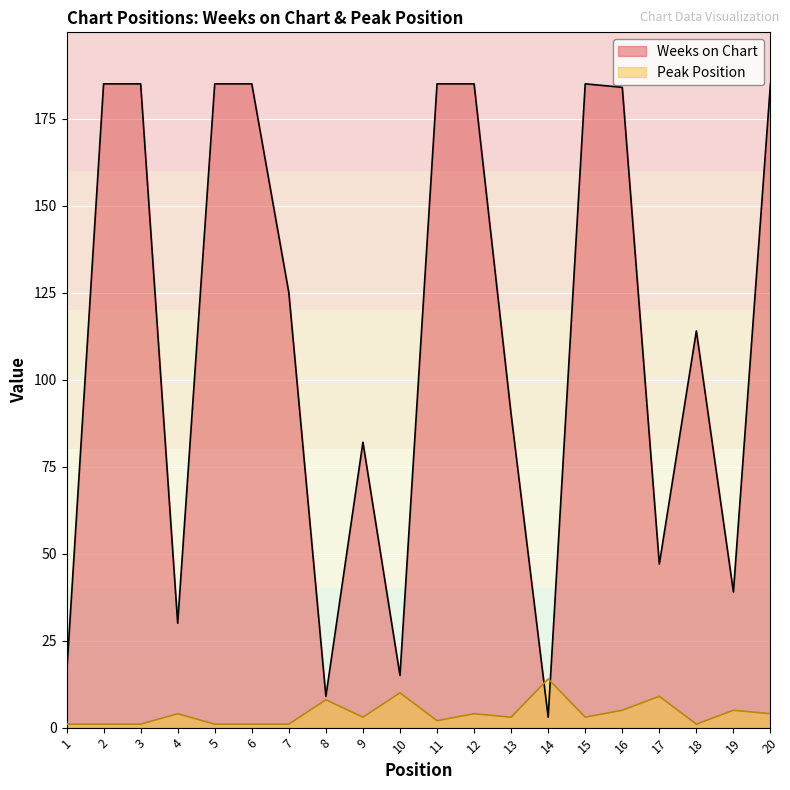

What is the total value across all series at 5?

186